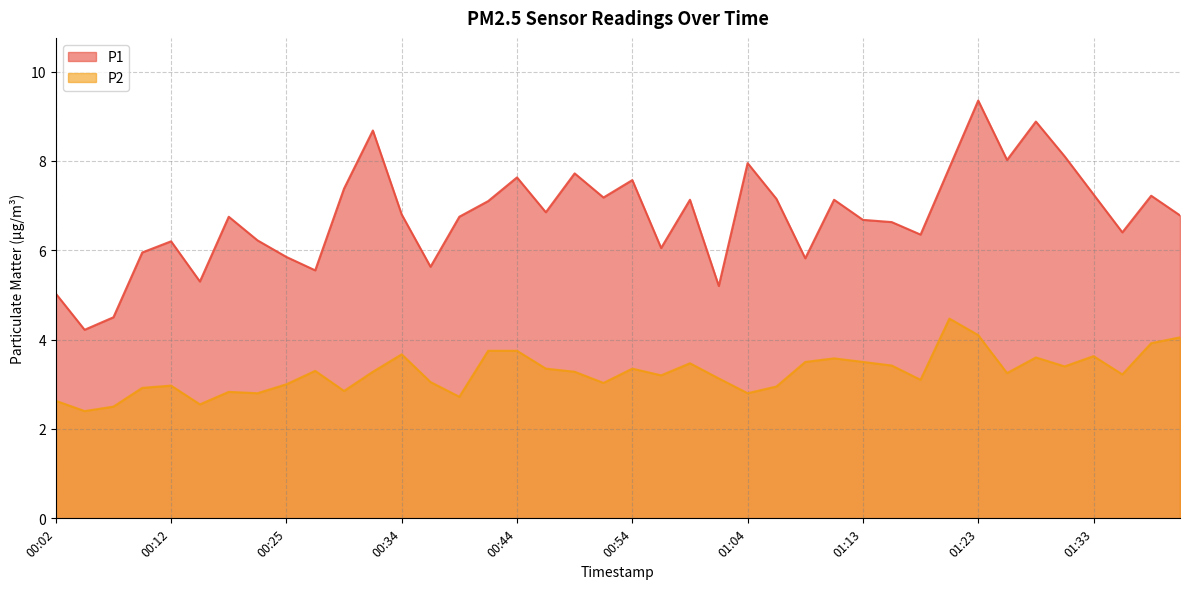

Which category has the lowest value across all series?

00:04